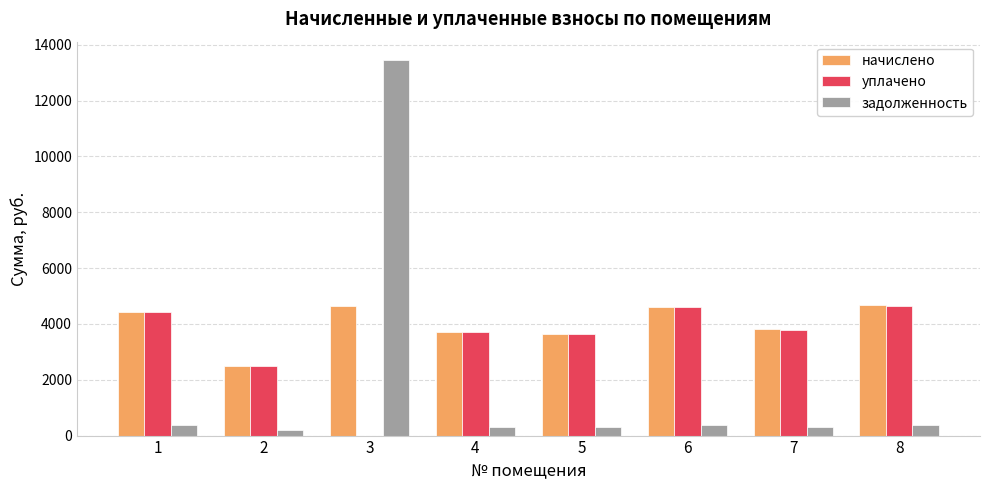

True or false: начислено has a value of 6632.5 at 8.

False